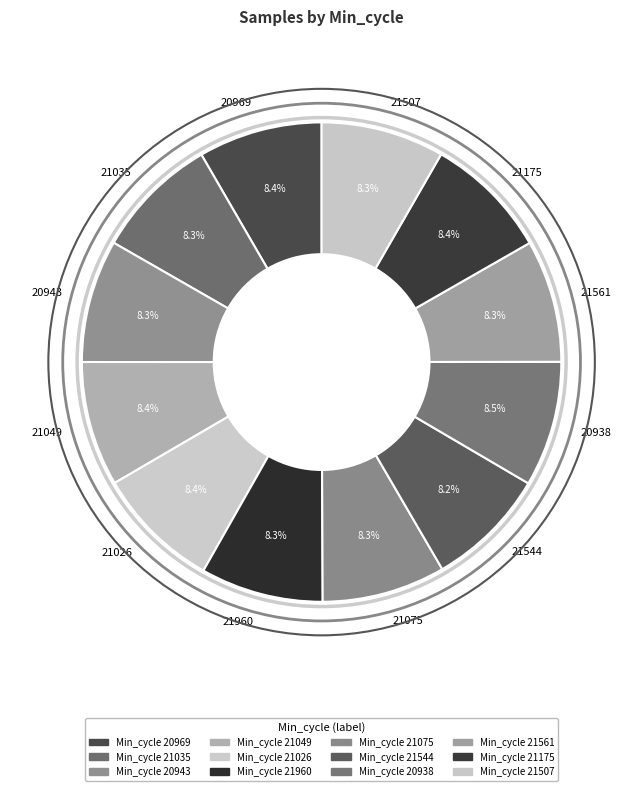

To the nearest percent, what percentage of the pie is 21049?

8%